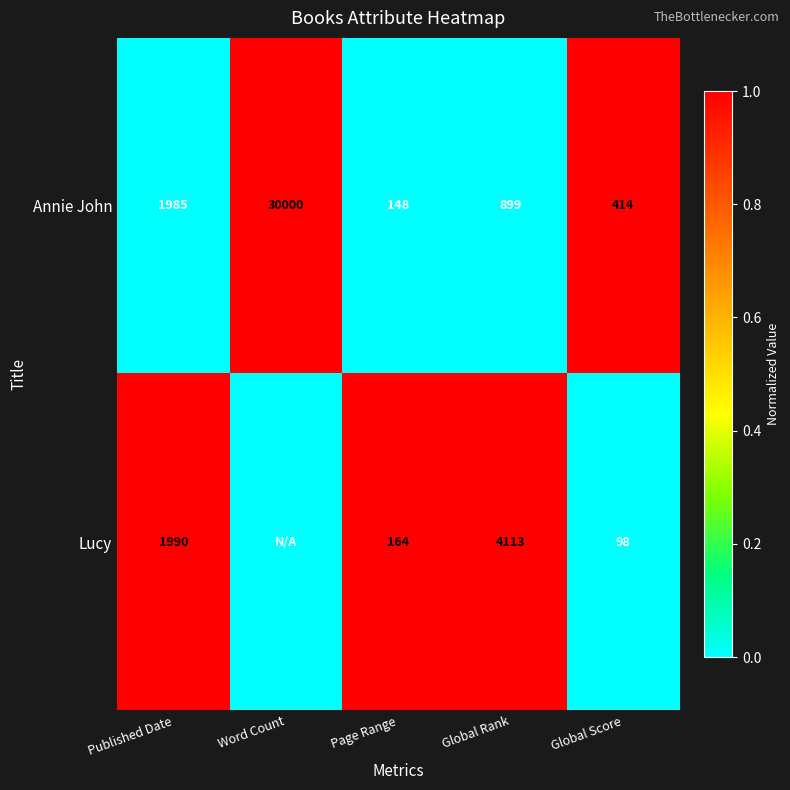

What is the difference between the highest and lowest values at Global Score?

316